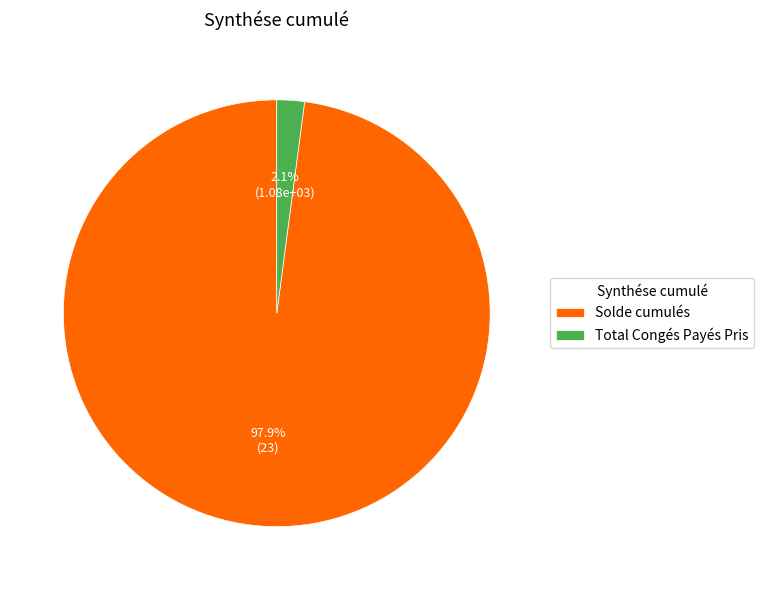

Is it true that Solde cumulés is 85% of the pie?

False